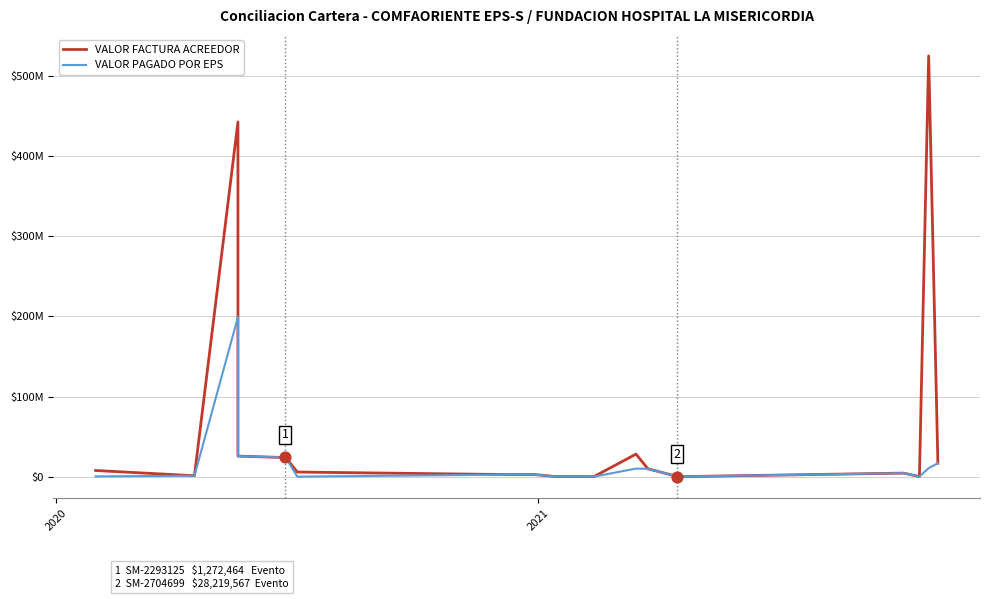

Which series has the largest total across all categories?

VALOR FACTURA ACREEDOR